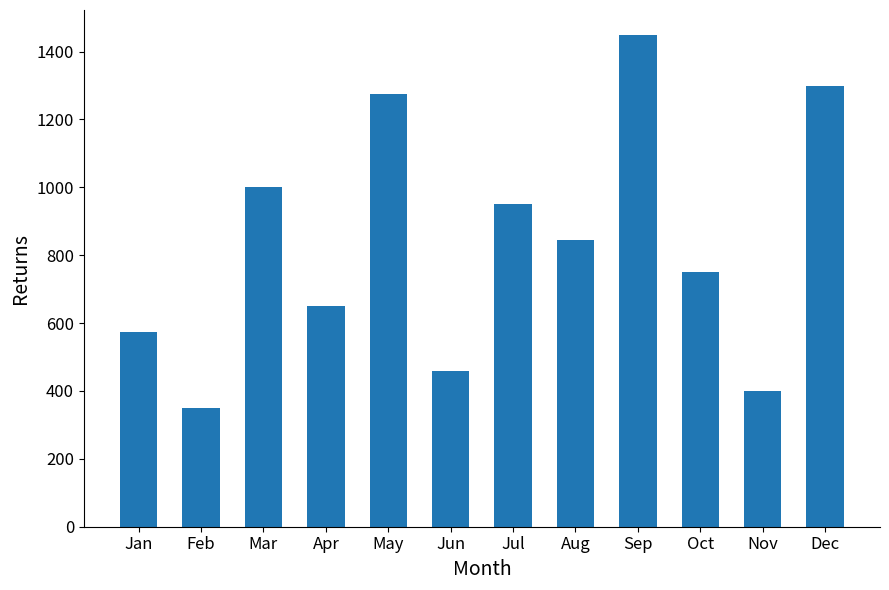

What is the change in value from Feb to Apr?

+300